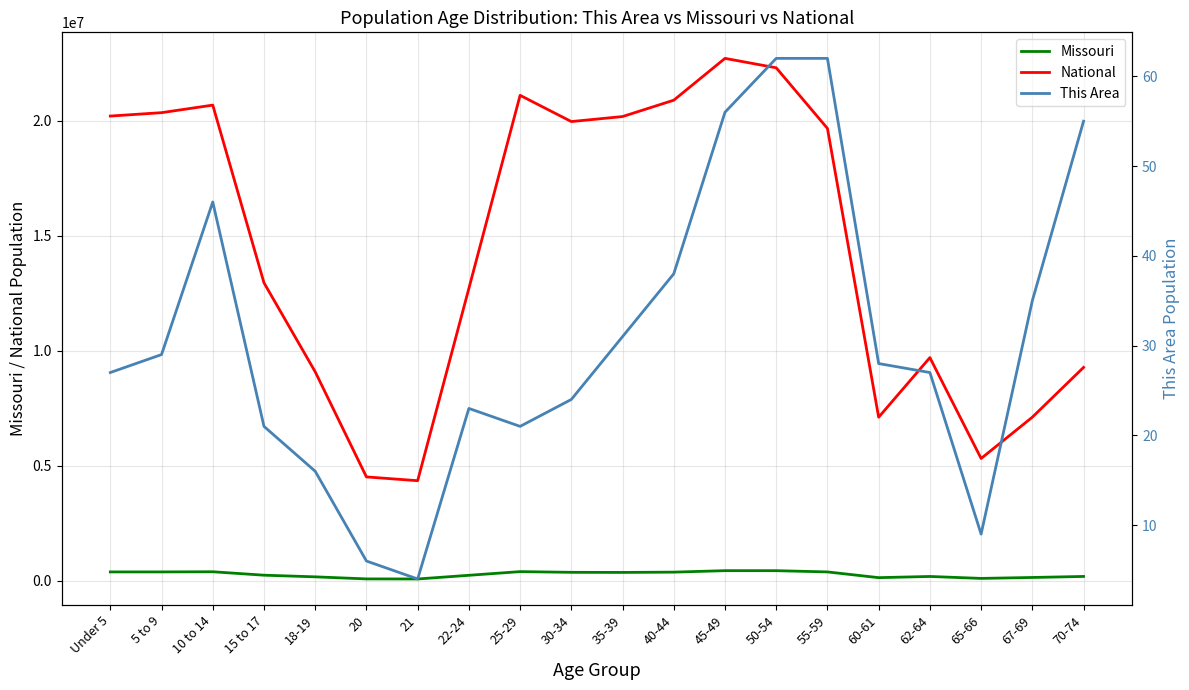

The This Area series shows 6 at 20. True or false?

True